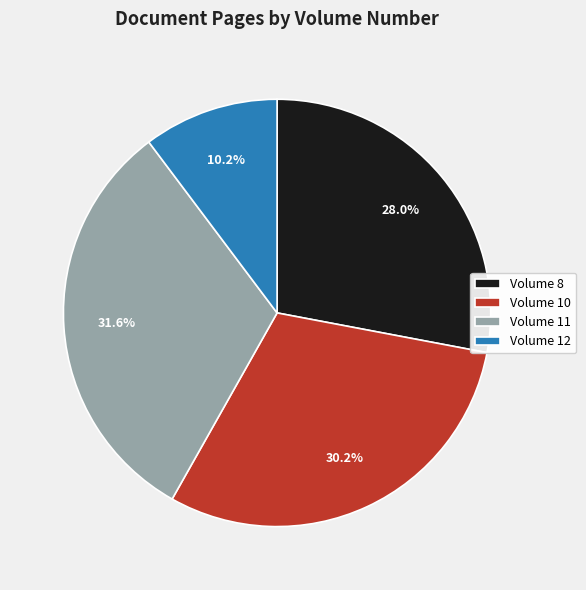

Is the sum of Volume 10 and Volume 8 greater than half?

Yes